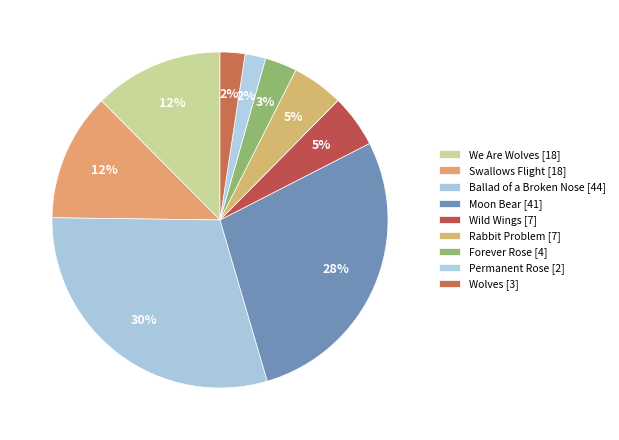

Is there a majority slice in this chart?

No